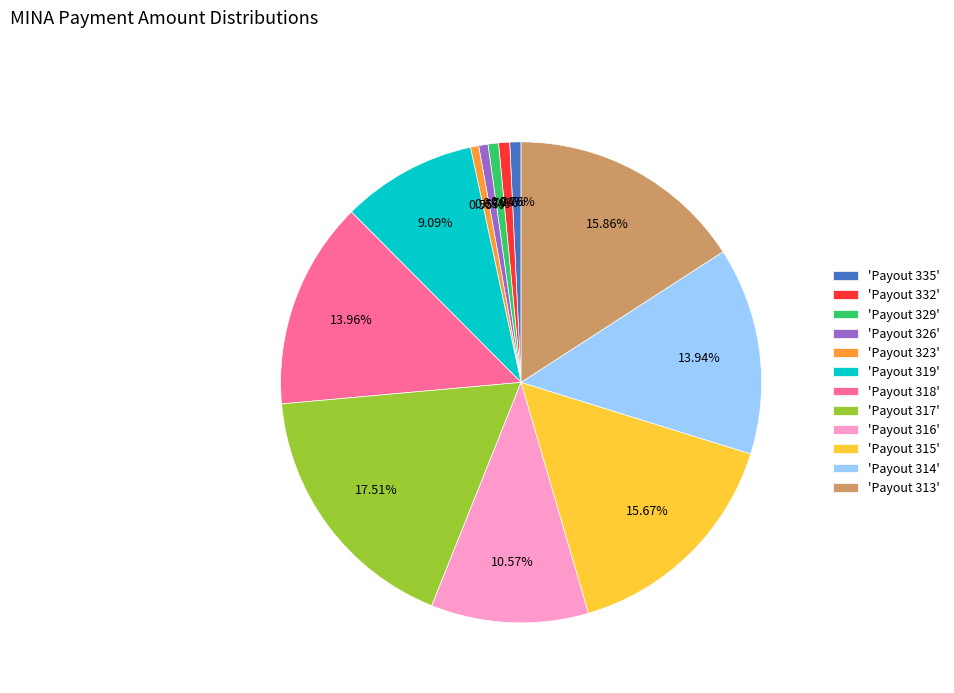

Is the sum of 'Payout 326' and 'Payout 316' greater than half?

No